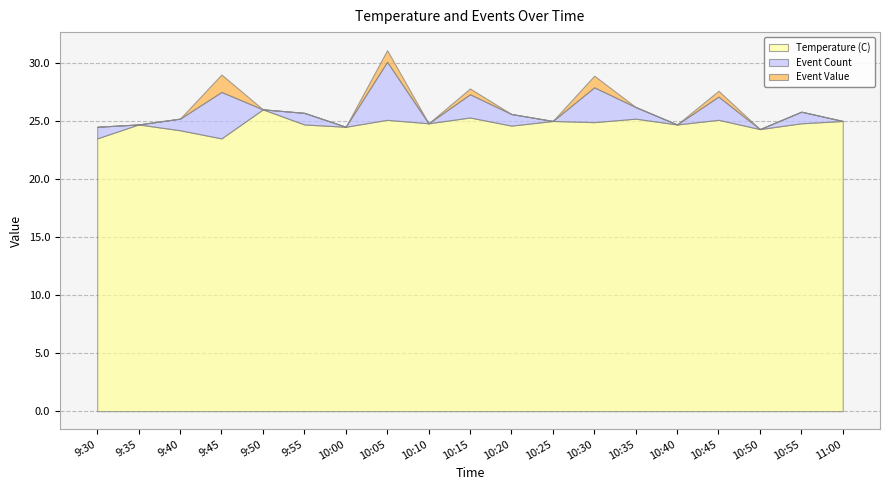

The value of Event Count at 10:25 is 0.0. True or false?

True